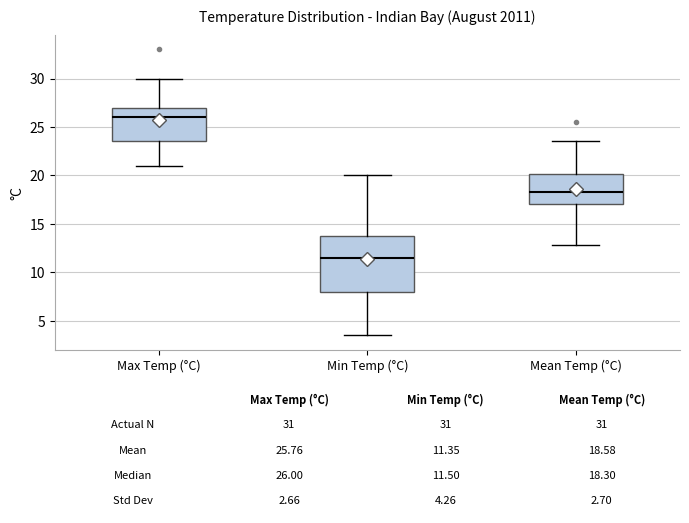

Which box's median line is the highest?

Max Temp (°C)